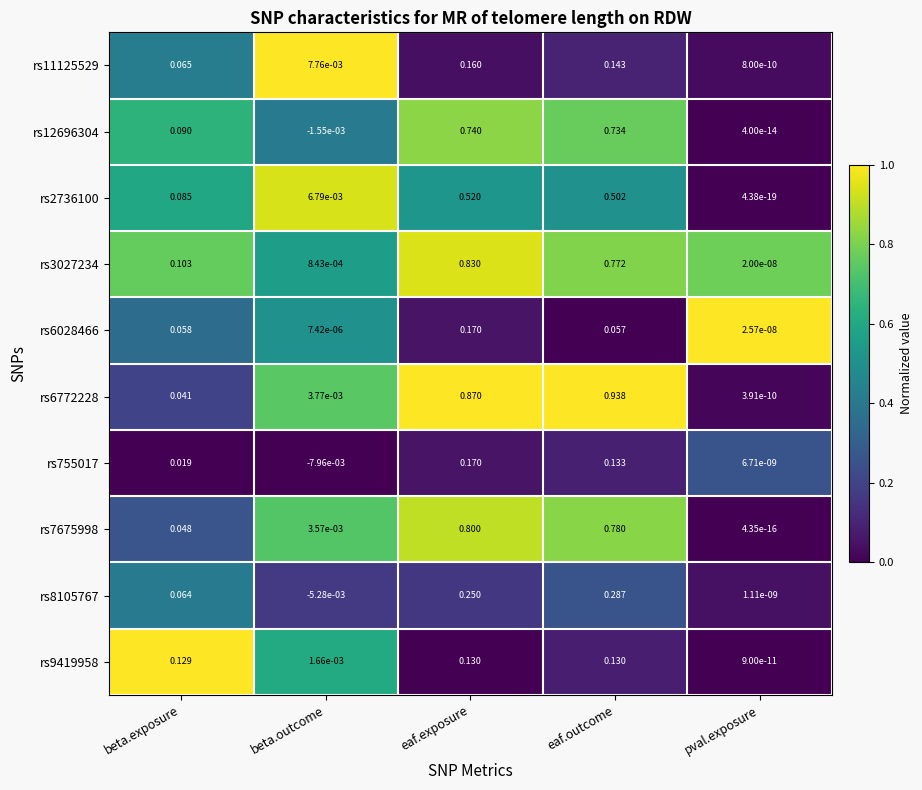

At which label does rs9419958 reach its minimum?

pval.exposure